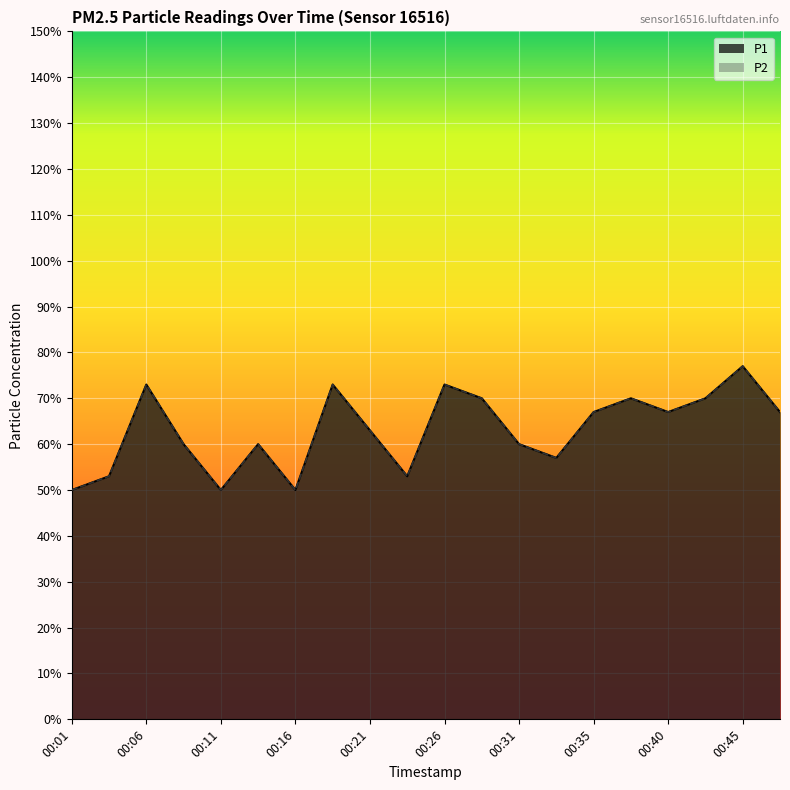

How many interior local peaks does the P1 series have?

6